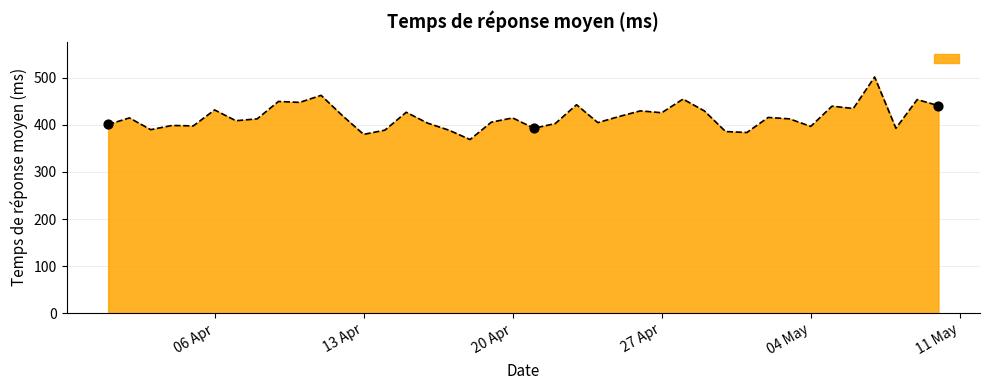

What is the smallest value displayed?

369